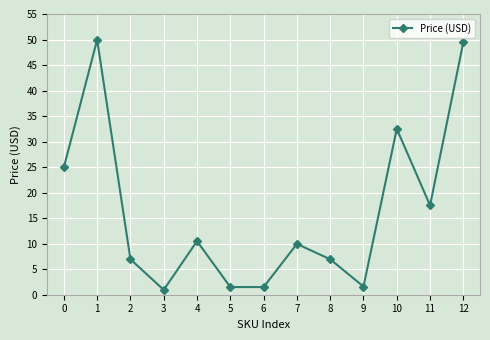

The value at 12 is 49.5. True or false?

True